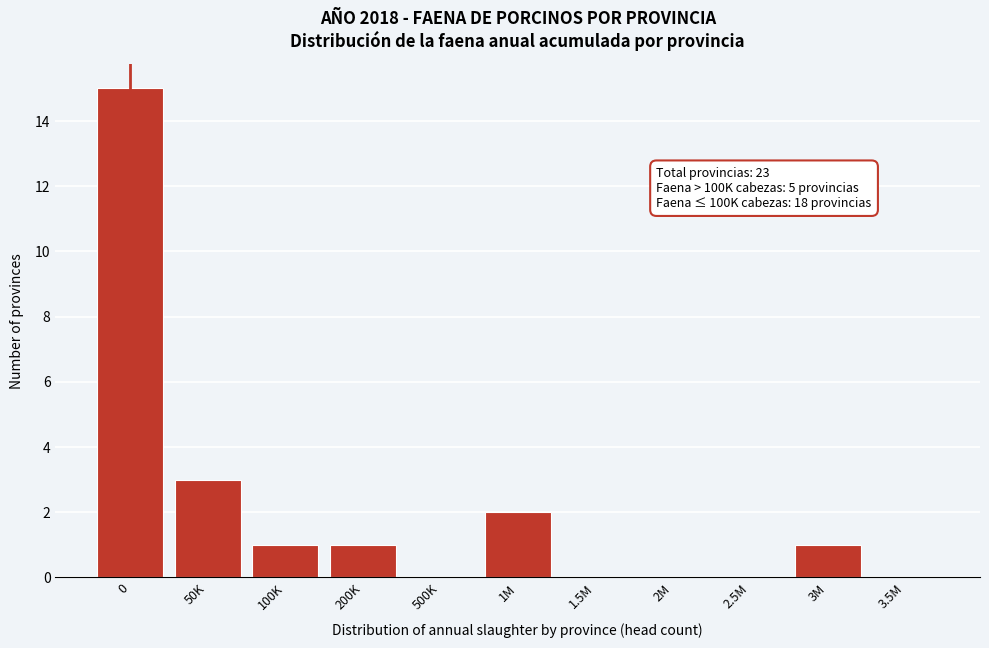

Reading left to right, list all the values displayed in this chart.

0=15	50K=3	100K=1	200K=1	500K=0	1M=2	1.5M=0	2M=0	2.5M=0	3M=1	3.5M=0